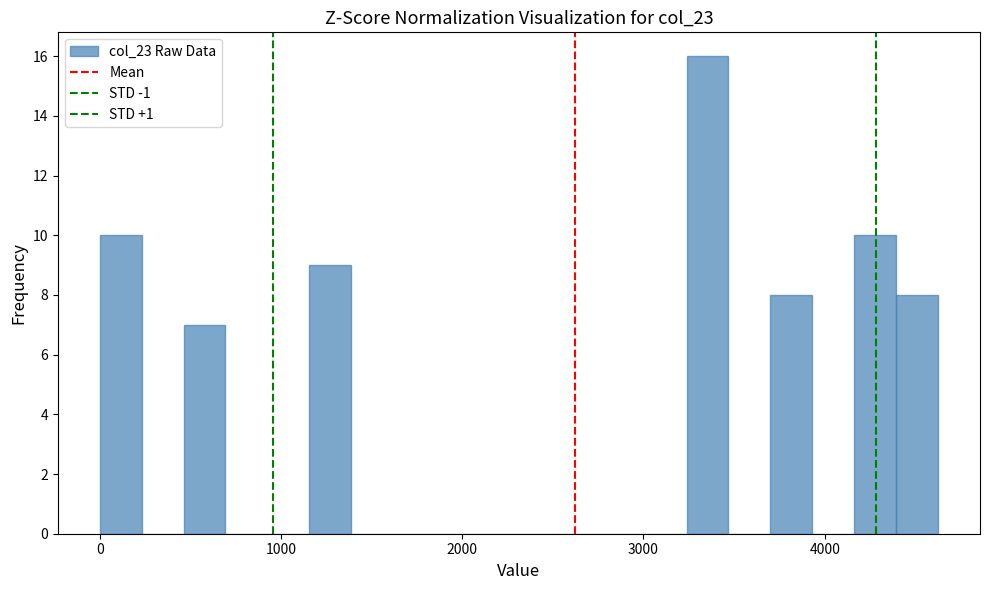

Read against the x-axis, roughly where is the centre of the tallest bar?

3400